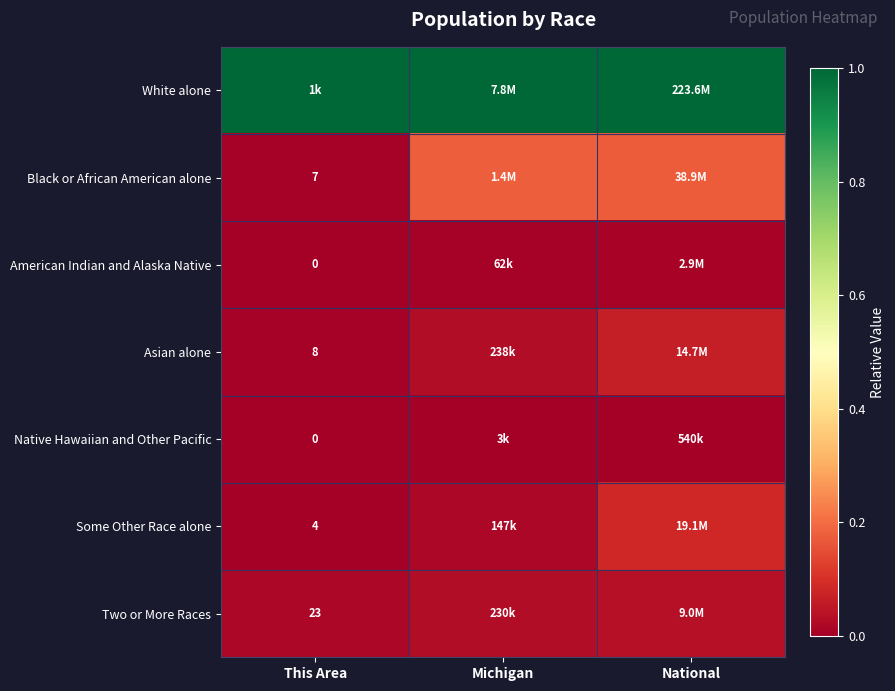

Which category has the lowest value across all series?

This Area